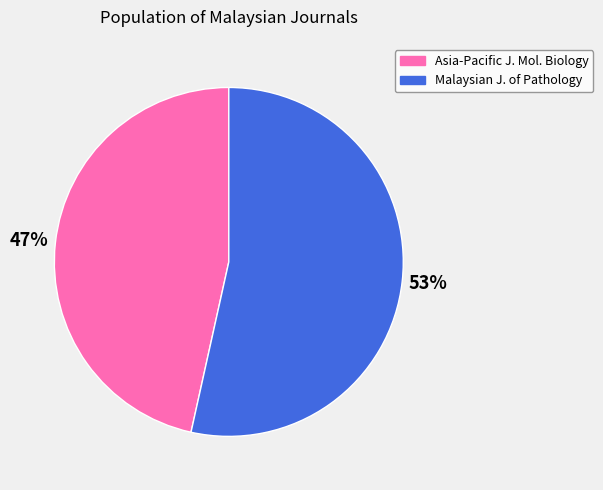

To the nearest percent, what is the average slice percentage?

50%